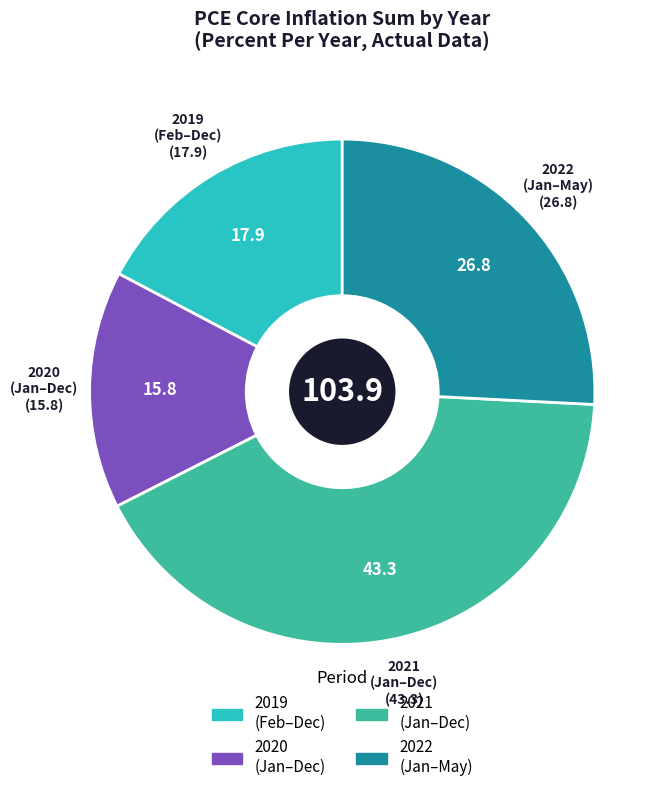

Rank the categories by value from highest to lowest.

2021 (Jan–Dec), 2022 (Jan–May), 2019 (Feb–Dec), 2020 (Jan–Dec)